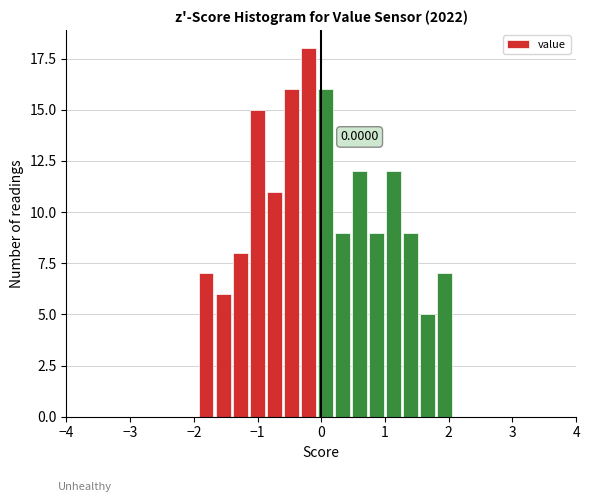

Read against the x-axis, roughly where is the centre of the tallest bar?

-0.2